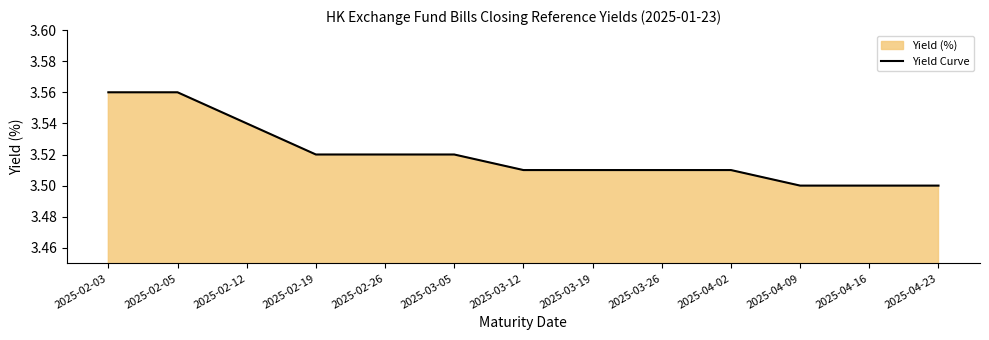

What is the difference between the maximum and minimum values?

0.1